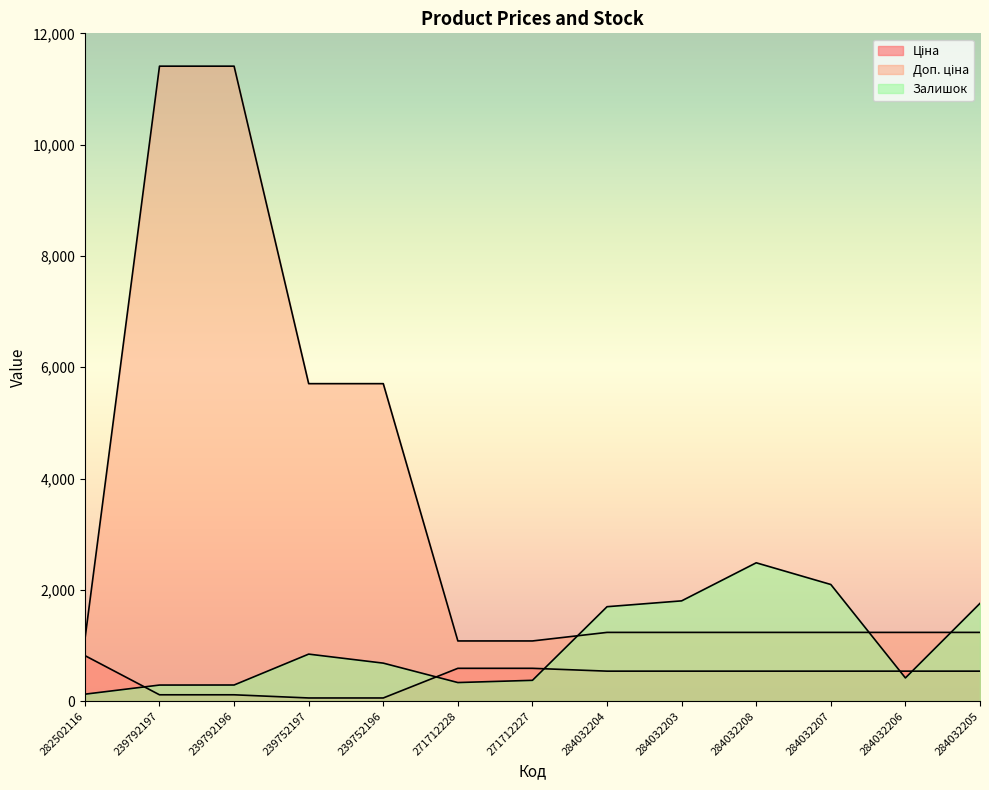

What is the difference between the highest and lowest values at 284032206?

818.4